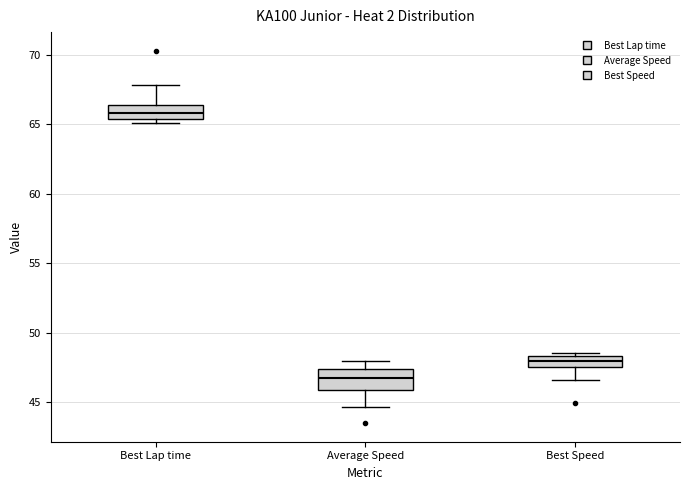

Where is the lower edge of the box for Best Speed on the y-axis? The values are not printed on the chart, so give them approximately, as read against the axis.

47.5